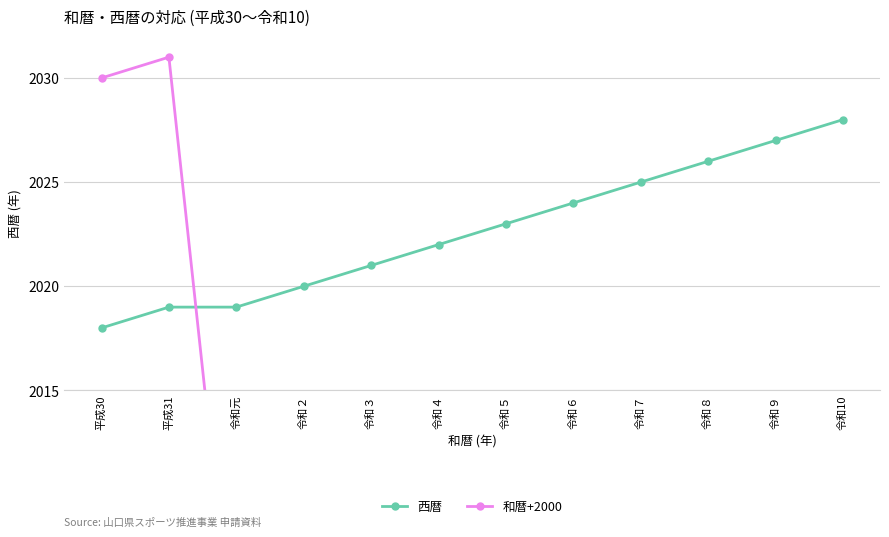

Rank the series by their average value, from highest to lowest.

西暦, 和暦+2000